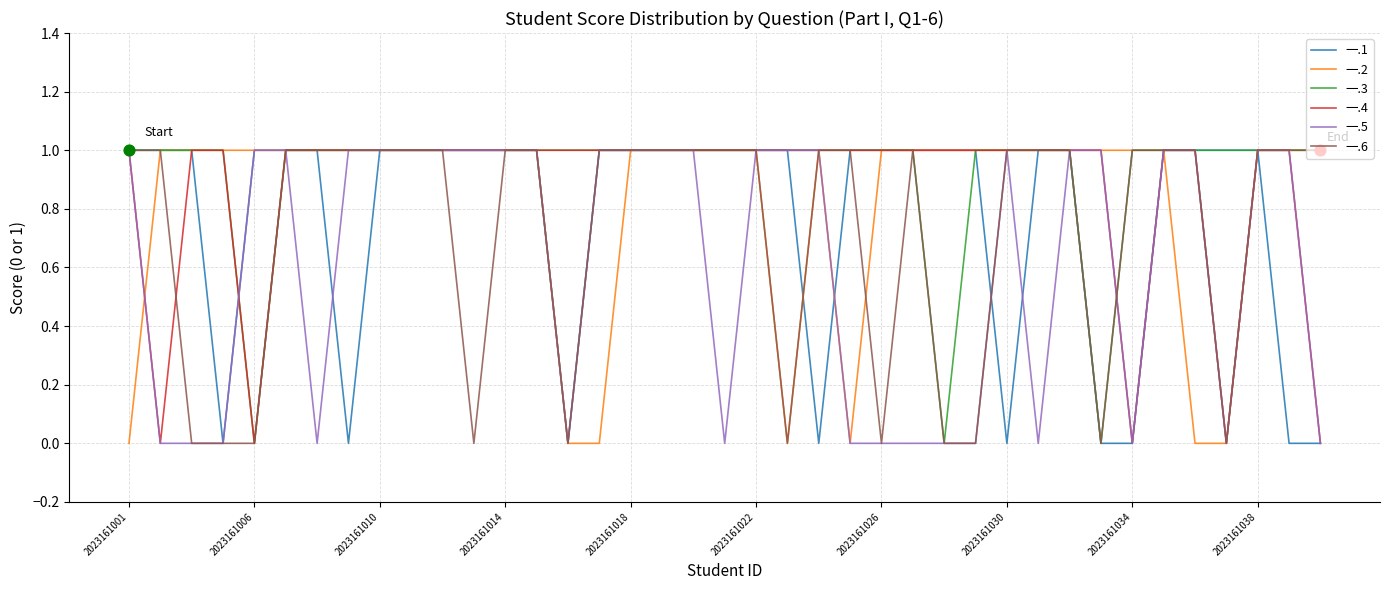

Rank the series by their average value, from highest to lowest.

一.3, 一.4, 一.2, 一.1, 一.6, 一.5